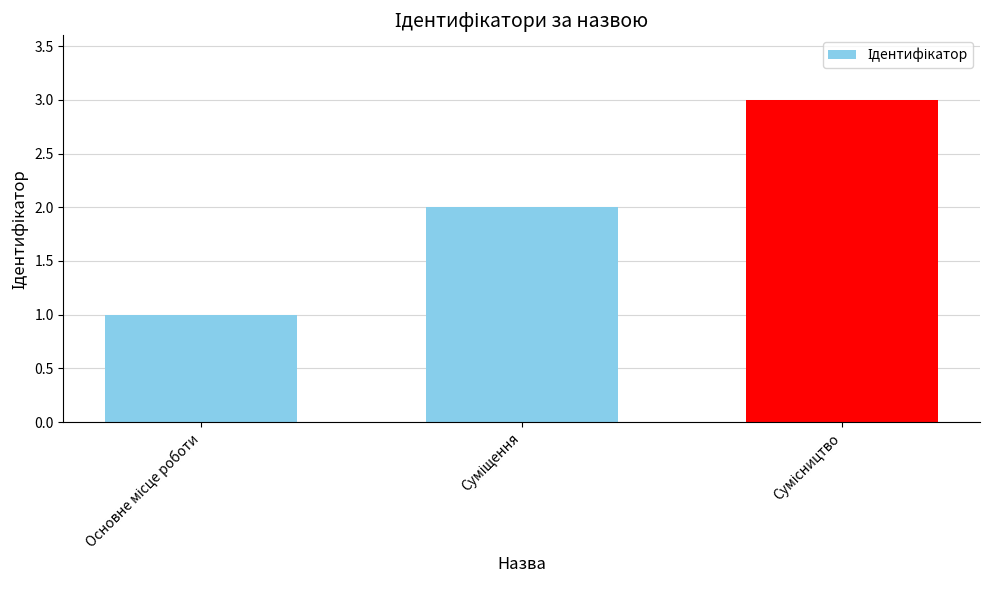

How many bars are there in total?

3